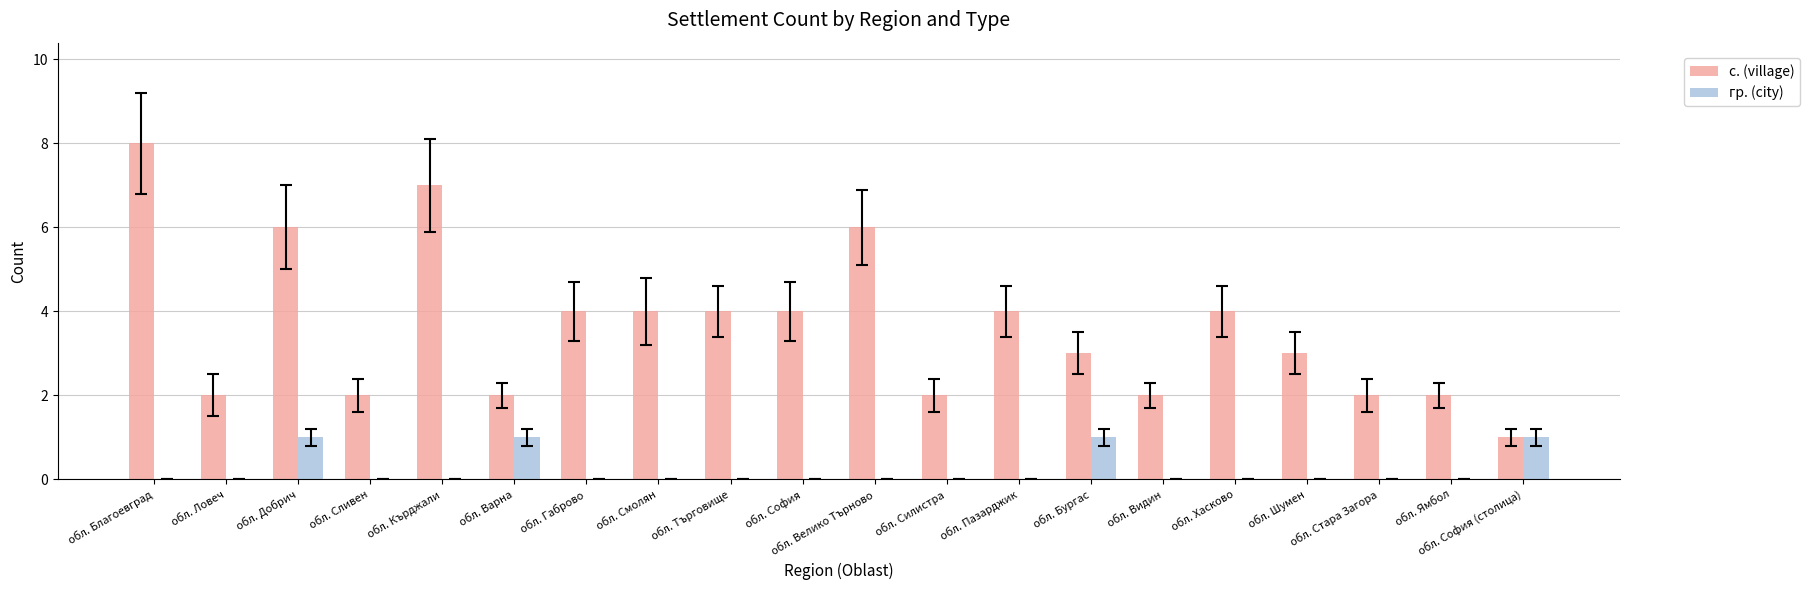

What is the sum of the гр. (city) values at обл. Бургас and обл. Добрич?

2